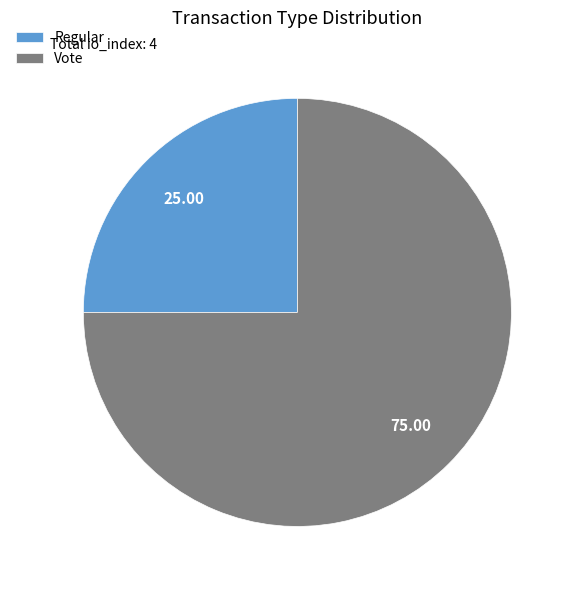

Combined, do Regular and Vote account for over 50%?

Yes